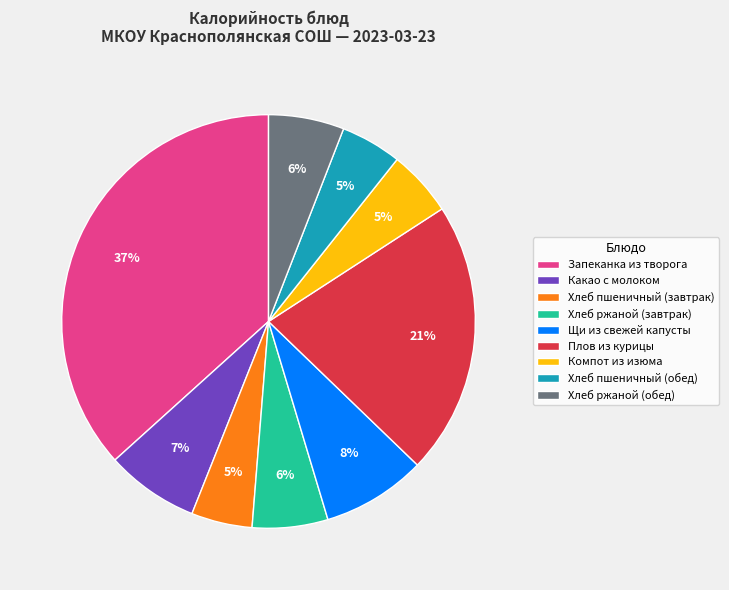

Which has a higher value, Щи из свежей капусты or Хлеб пшеничный (обед)?

Щи из свежей капусты